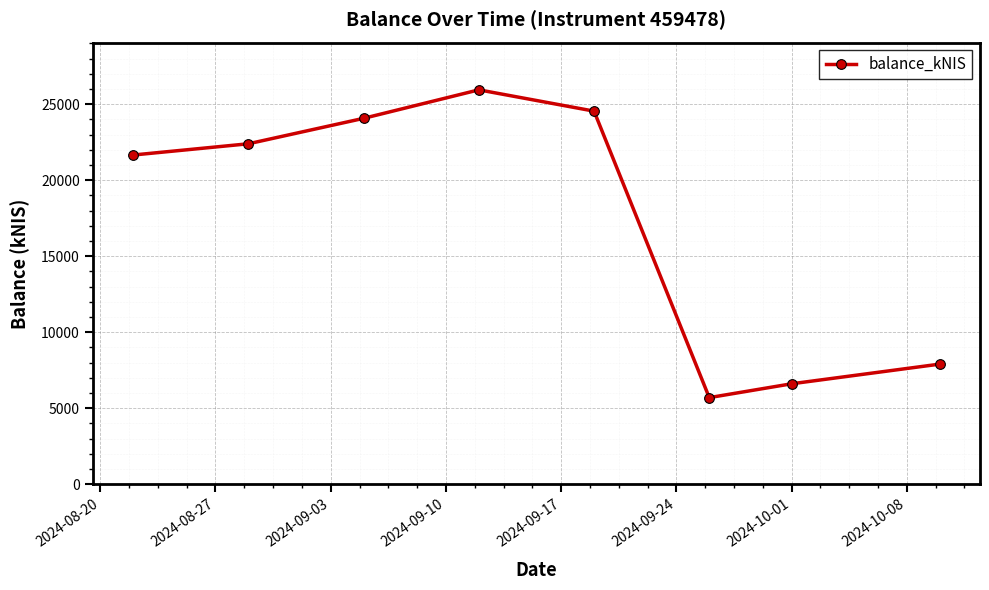

What is the sum of all values?

138808.9